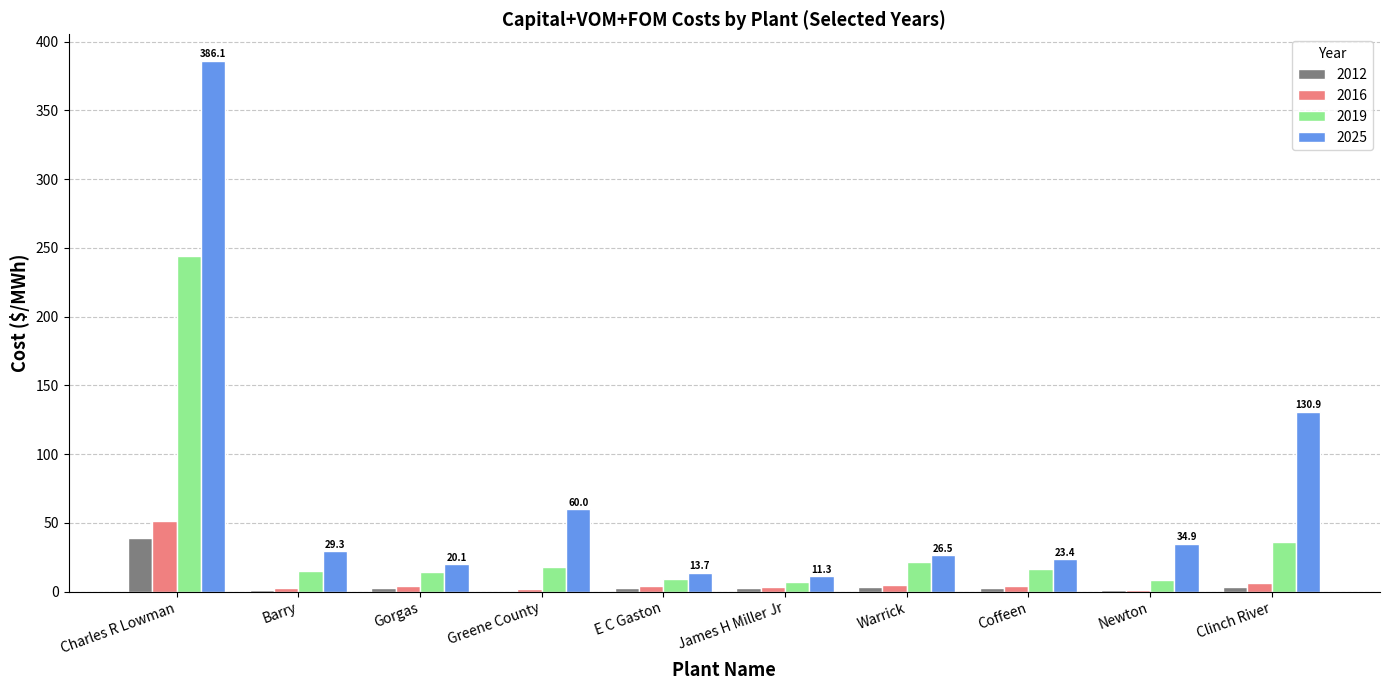

At which label does 2012 first exceed 2?

Charles R Lowman